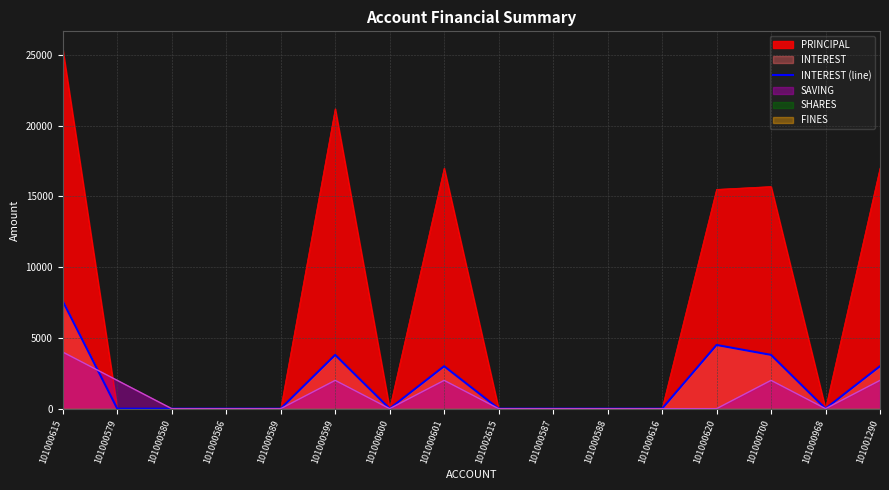

At which label does PRINCIPAL reach its peak?

101000615